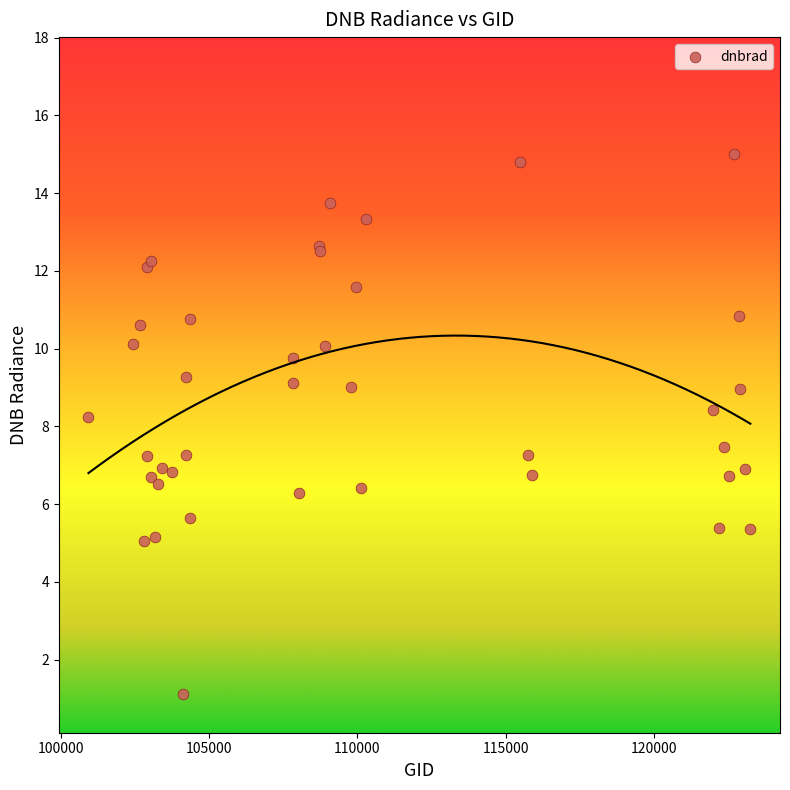

What Y value in the scatter plot is closest to 8?

8.2